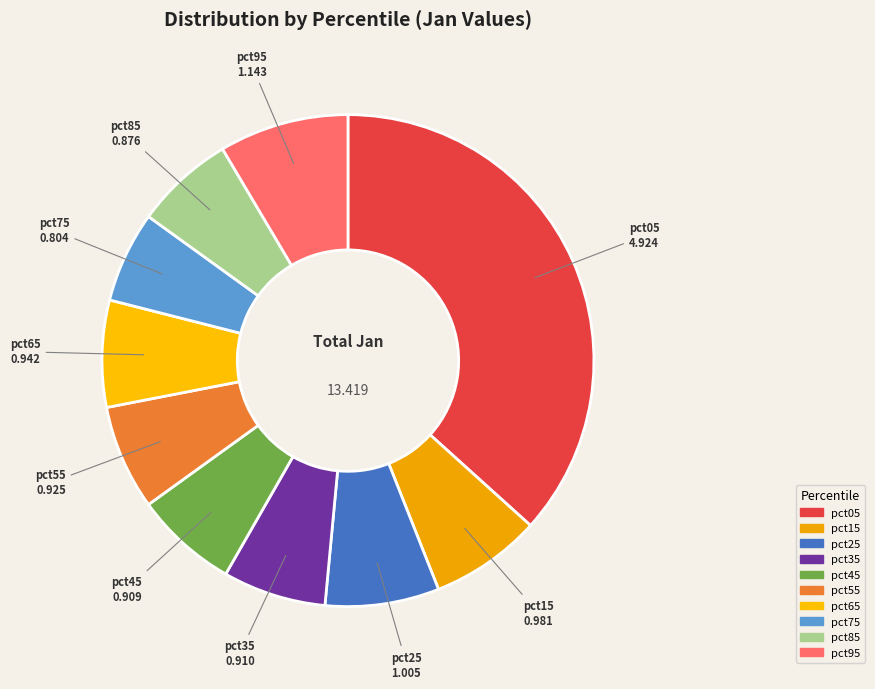

True or false: pct05 accounts for 37% of the total.

True